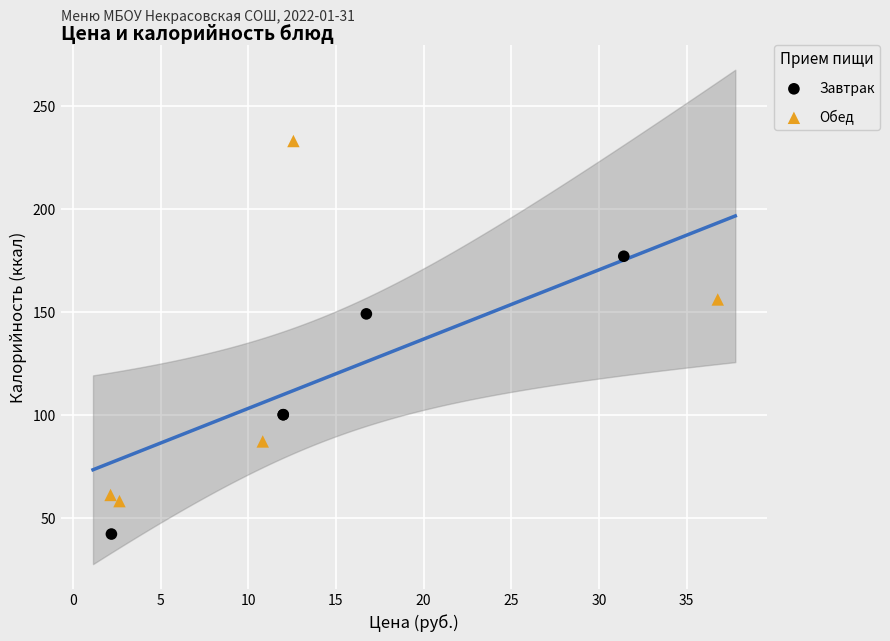

Which series reaches the maximum Y coordinate?

Обед